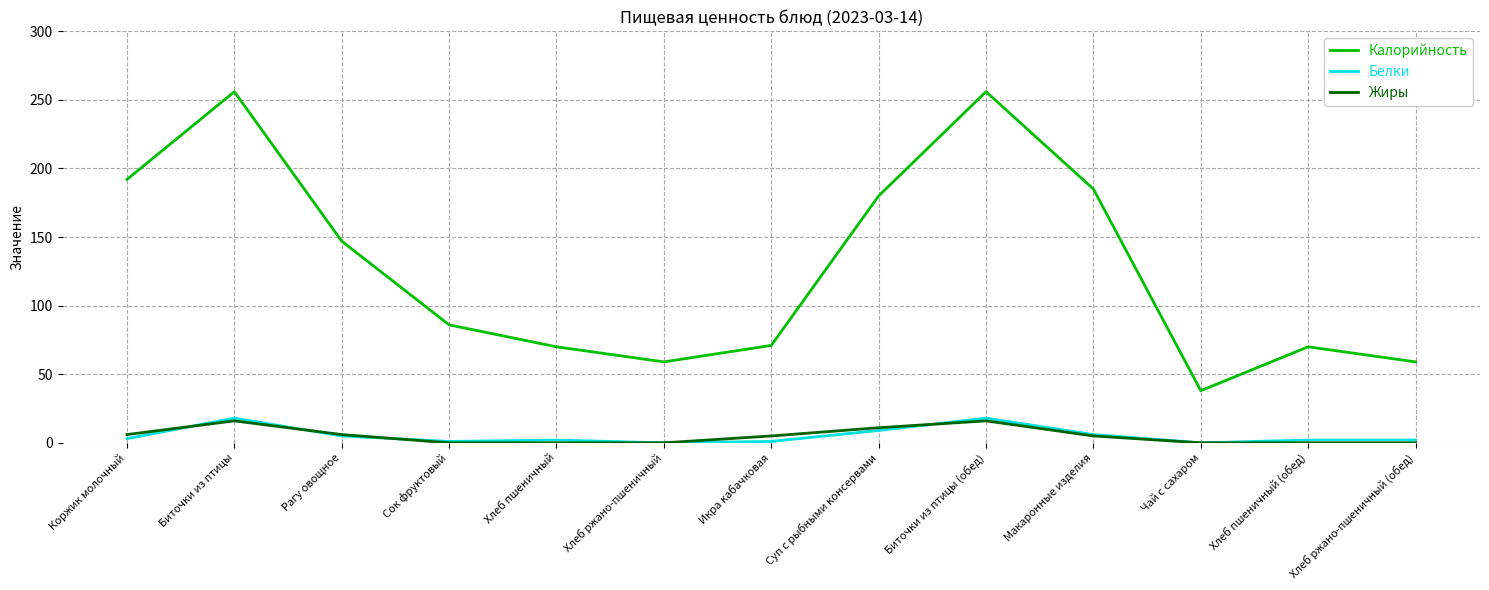

What is the maximum value shown in the chart?

256